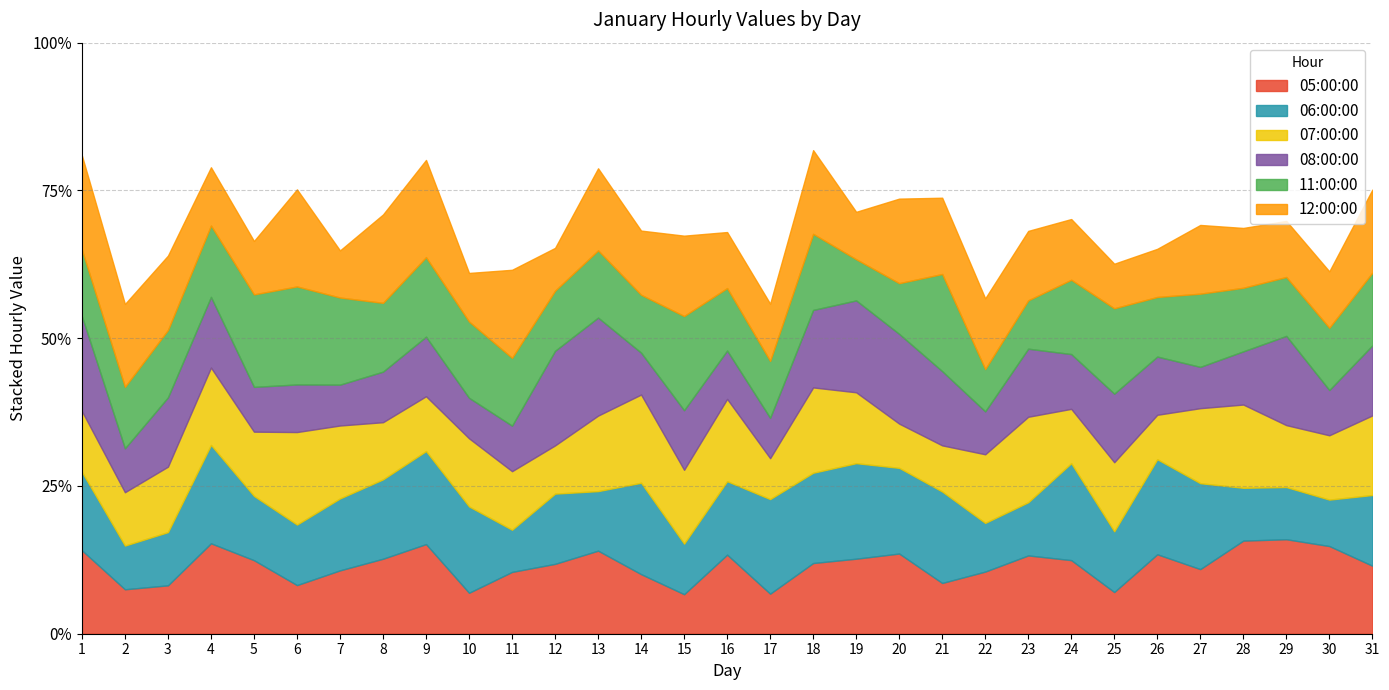

Rank the series at 18 from highest to lowest value.

06:00:00, 07:00:00, 12:00:00, 08:00:00, 11:00:00, 05:00:00